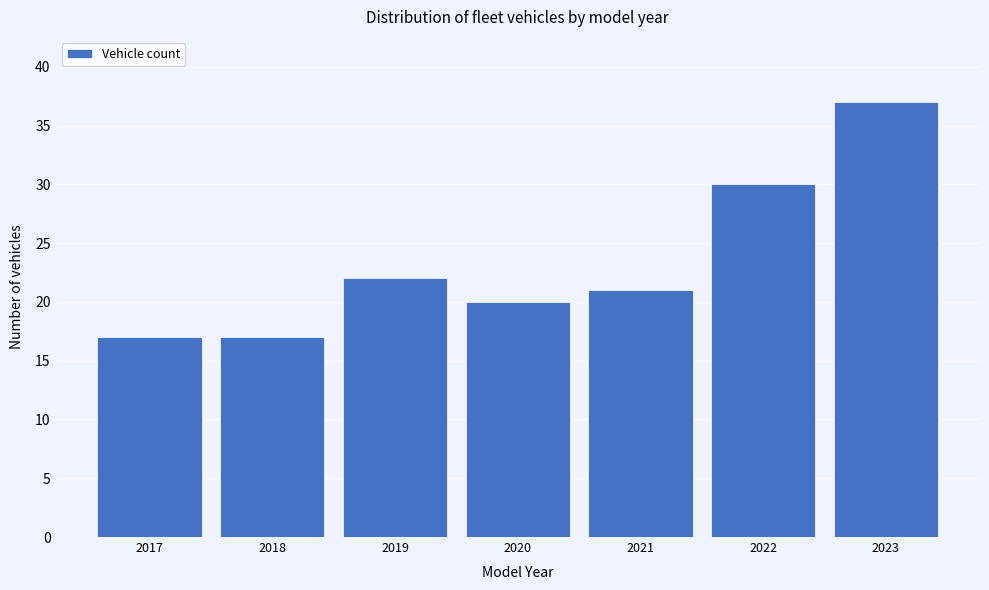

Reading left to right, what are all the values shown in this chart?

17	17	22	20	21	30	37